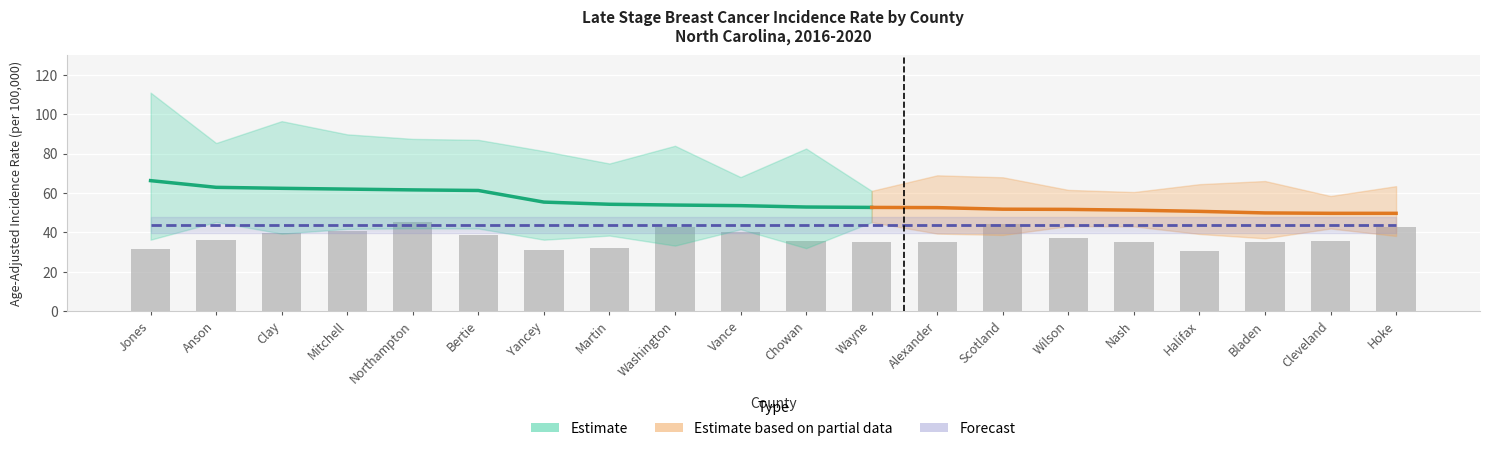

Is the value of Lower 95% CI at Scotland greater than the value of Percent Late Stage at Washington?

No